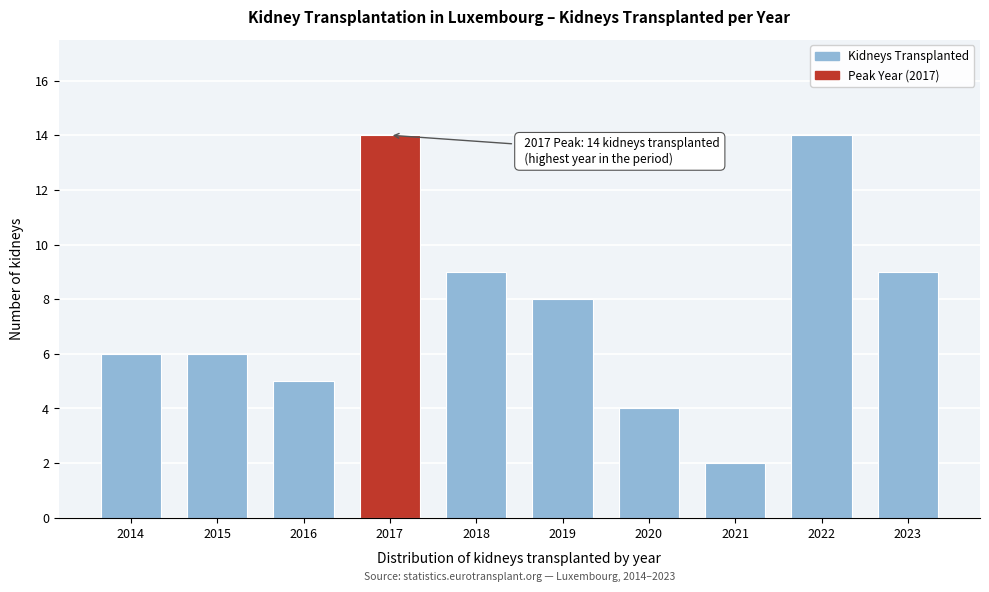

Reading left to right, transcribe all the data shown in this chart.

6	6	5	14	9	8	4	2	14	9